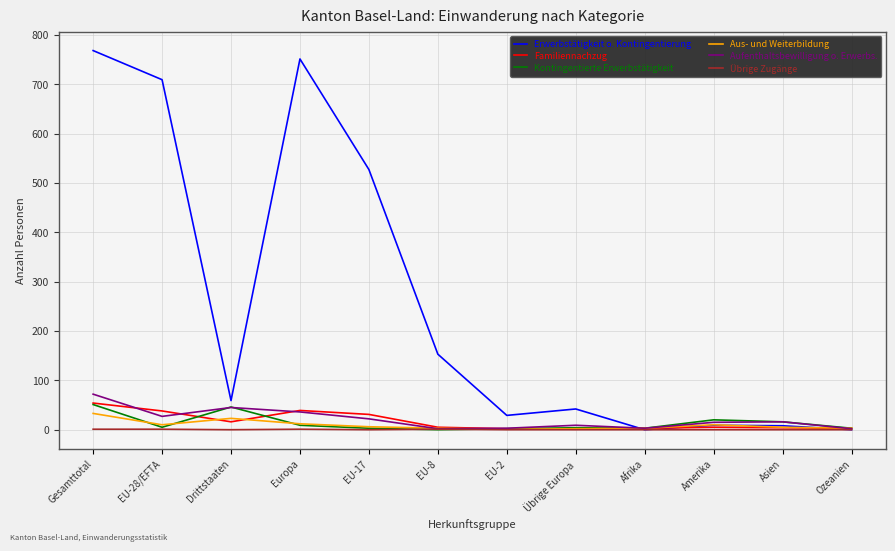

Which series has the largest total across all categories?

Erwerbstätigkeit o. Kontingentierung